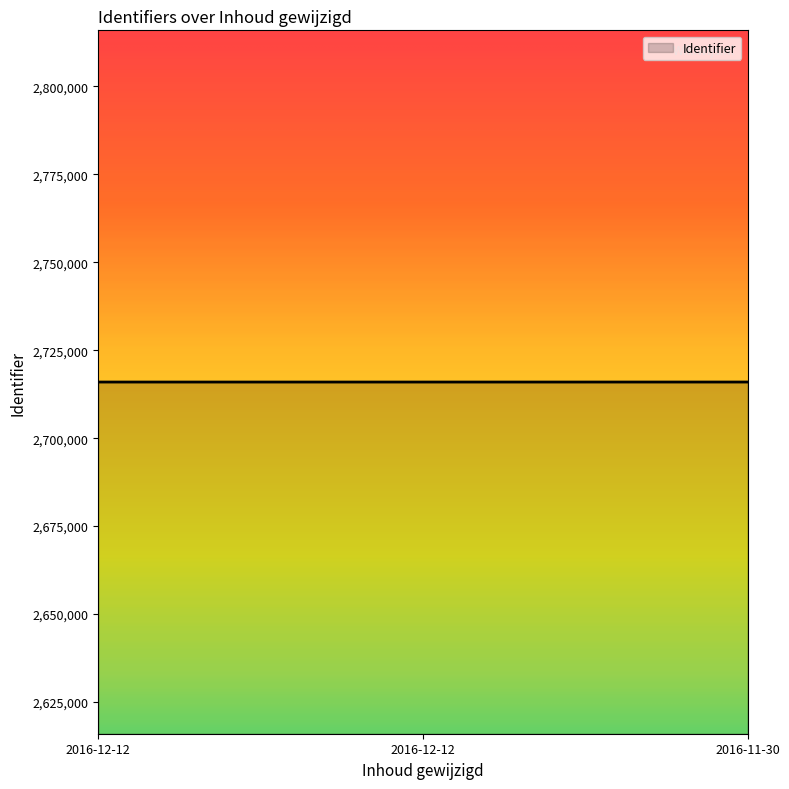

What is the average value?

2715964